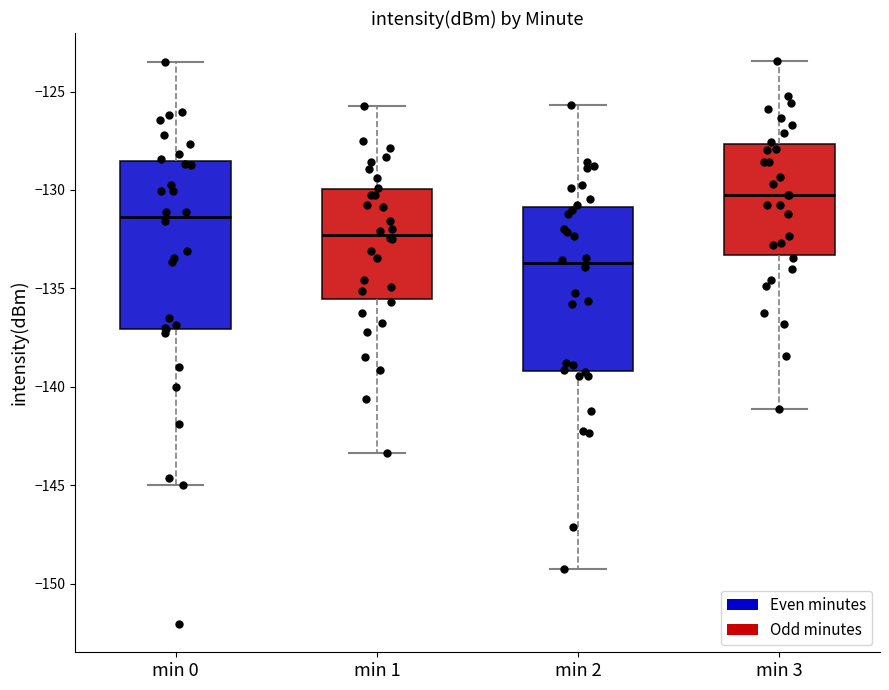

Where does the upper whisker of the box for min 1 end on the y-axis? The values are not printed on the chart, so give them approximately, as read against the axis.

-126.0